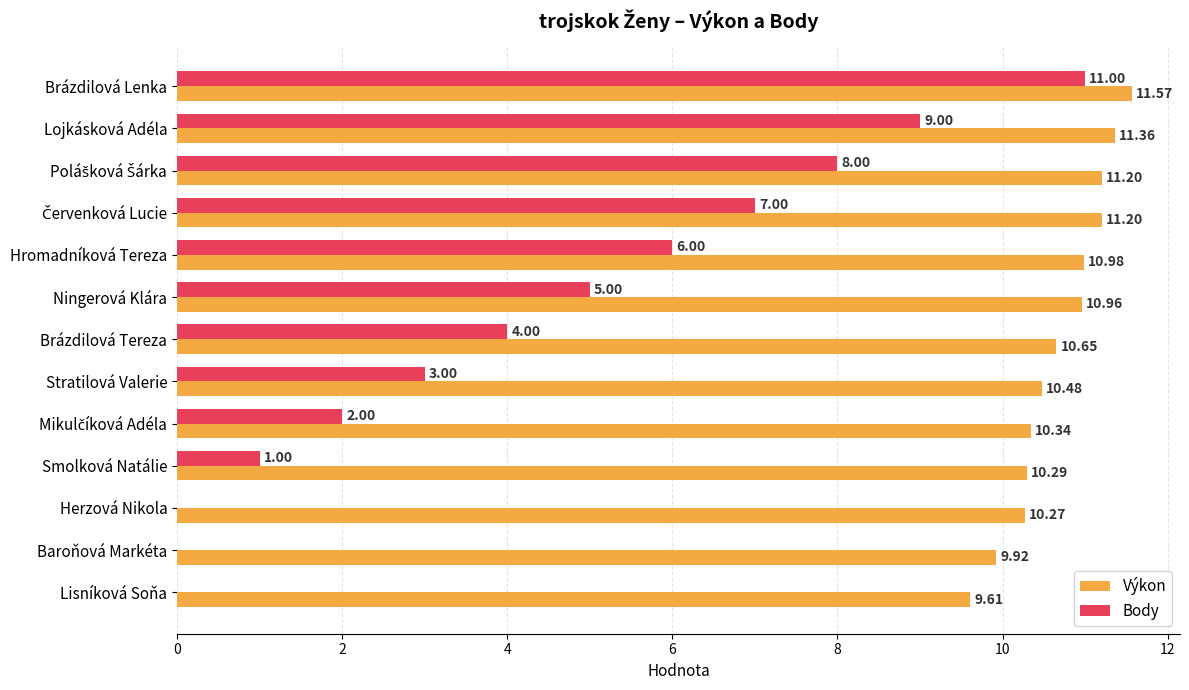

At which category is the sum across all series the highest?

Brázdilová Lenka